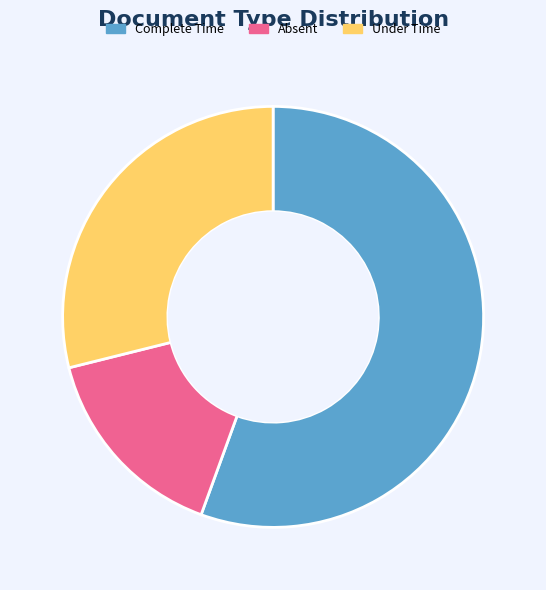

Which category accounts for the majority?

Complete Time